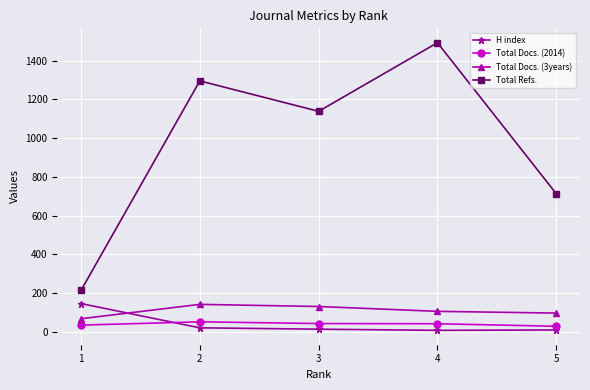

True or false: Total Refs. and Total Docs. (3years) cross at least once.

False